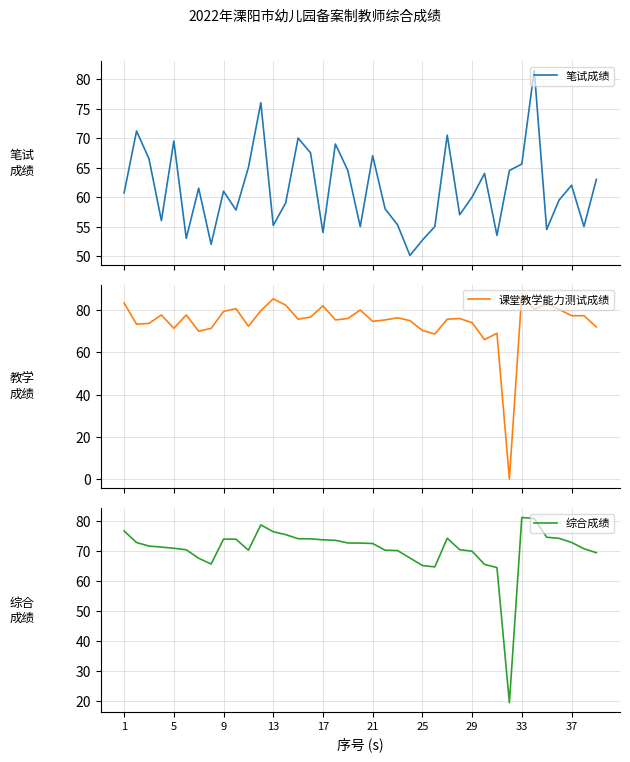

Rank the series at 18 from lowest to highest value.

笔试成绩, 综合成绩, 课堂教学能力测试成绩